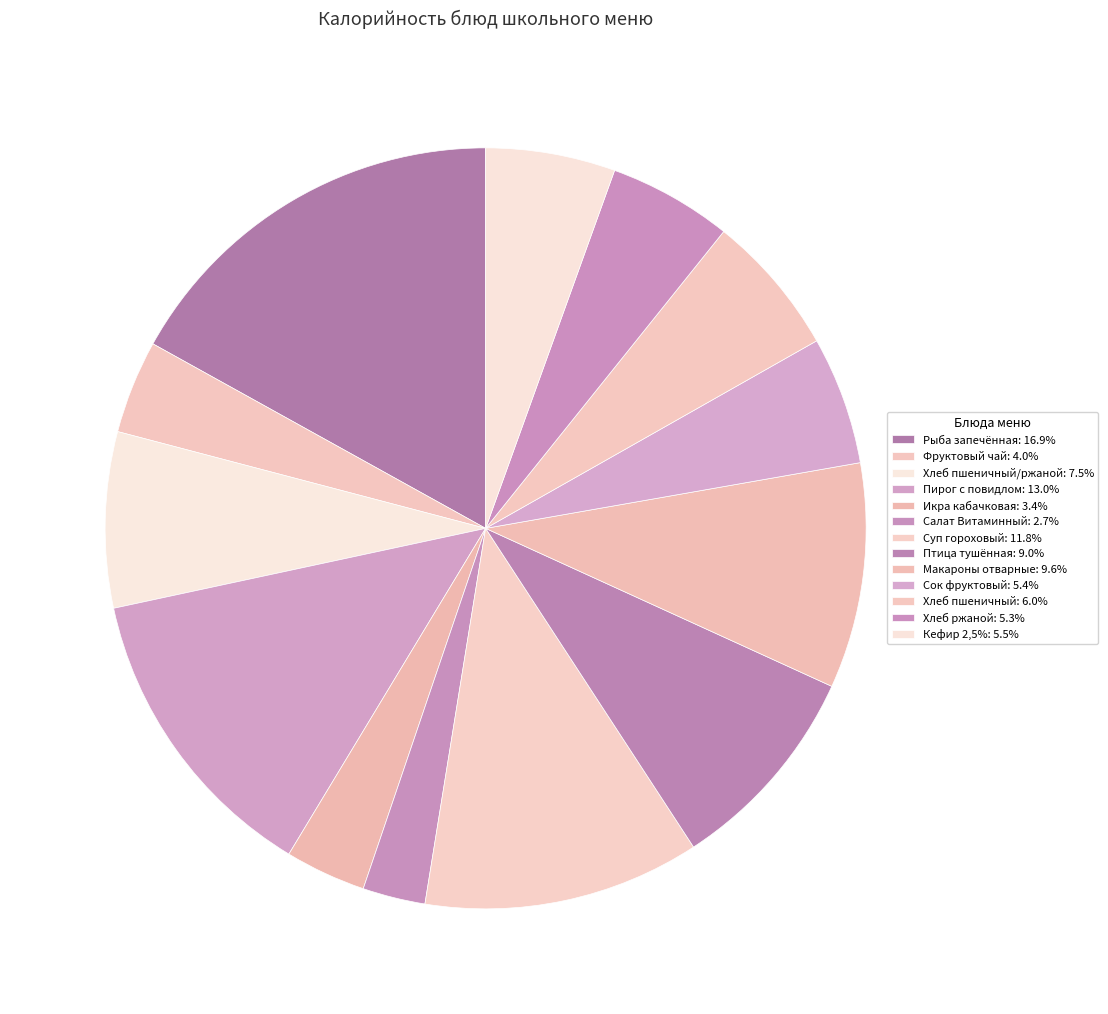

What is the largest slice in the pie chart?

Рыба запечённая